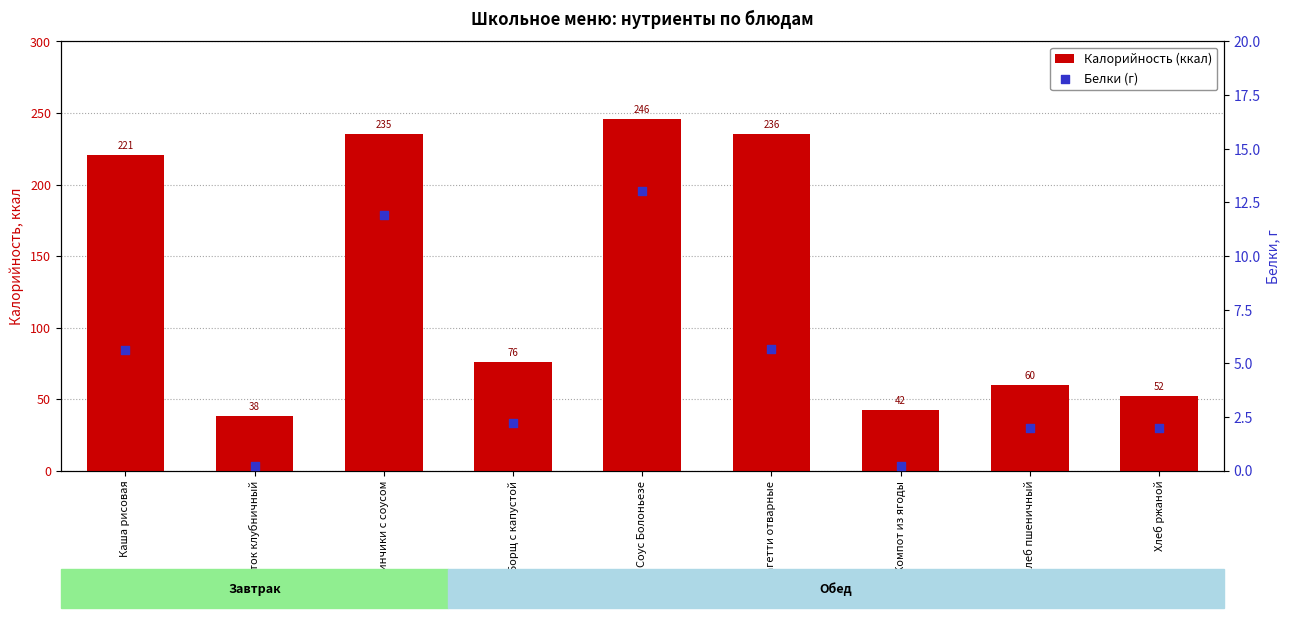

Which series has the largest Y range (max minus min)?

Калорийность (ккал)